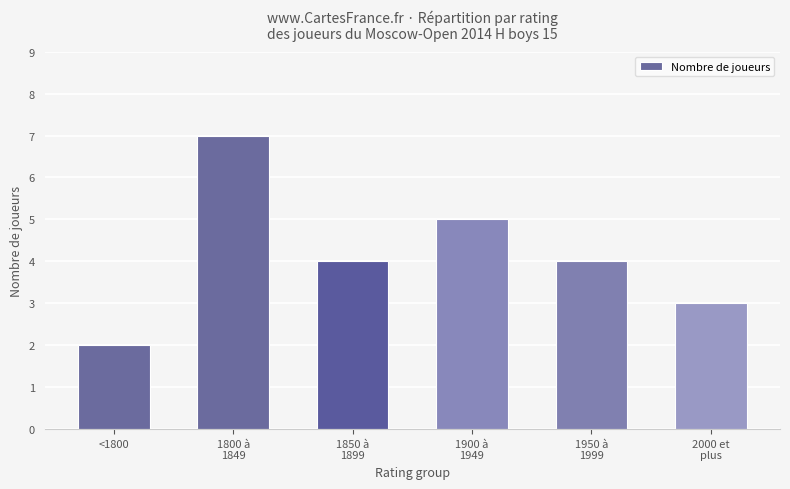

What is the difference between the maximum and minimum values?

5